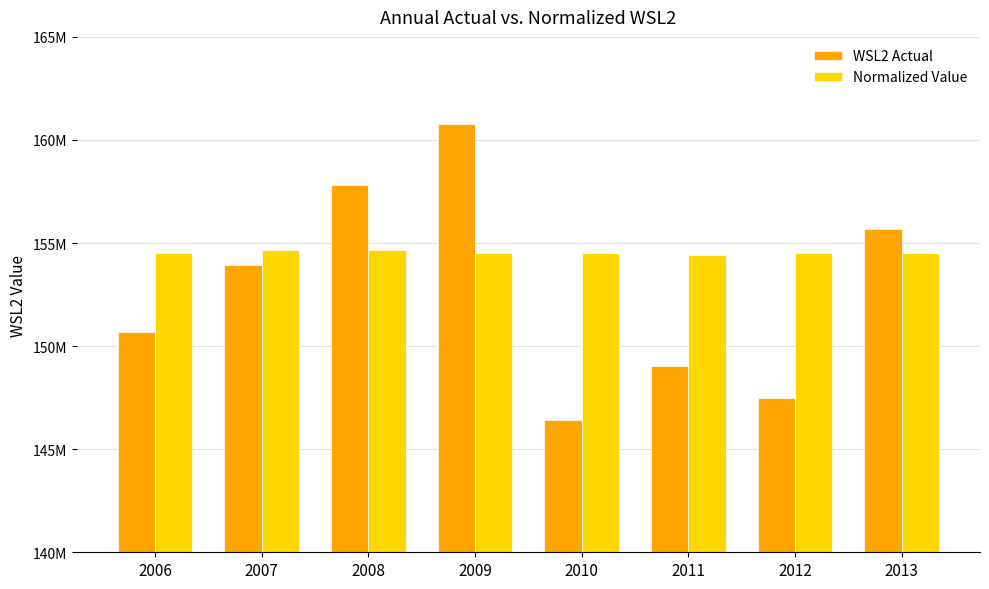

The value of WSL2 Actual at 2011 is 210470249.8. True or false?

False